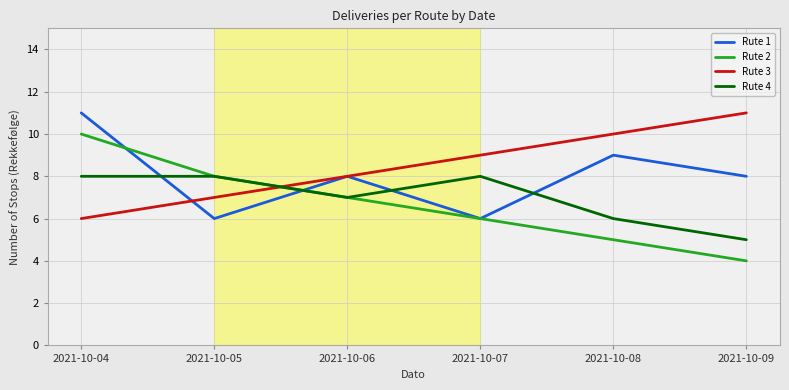

What is the greatest value displayed?

11